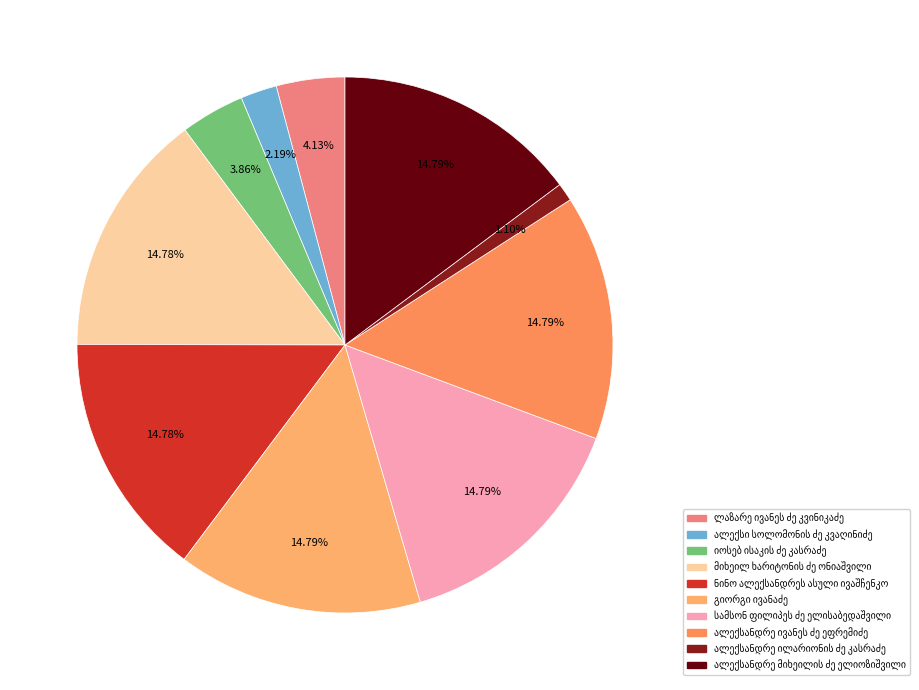

How many slices are in this pie chart?

10